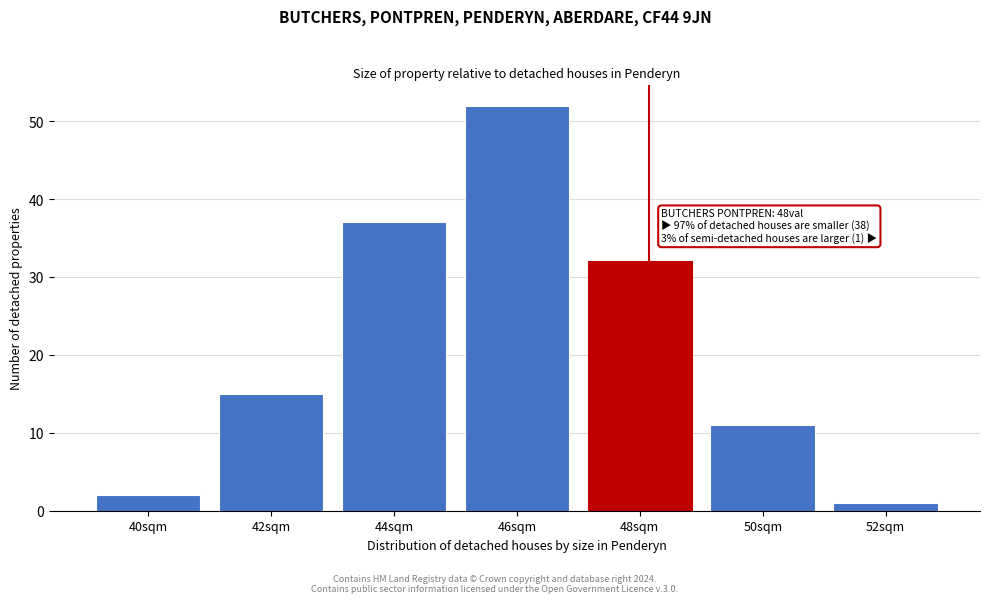

Reading left to right, what are all the values shown in this chart?

40sqm=2	42sqm=15	44sqm=37	46sqm=52	48sqm=32	50sqm=11	52sqm=1